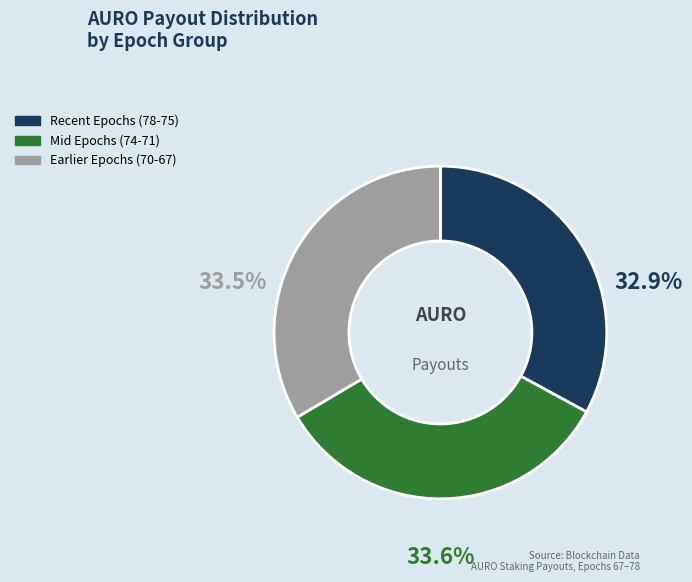

Does Mid Epochs (74-71) represent more than half of the total?

No